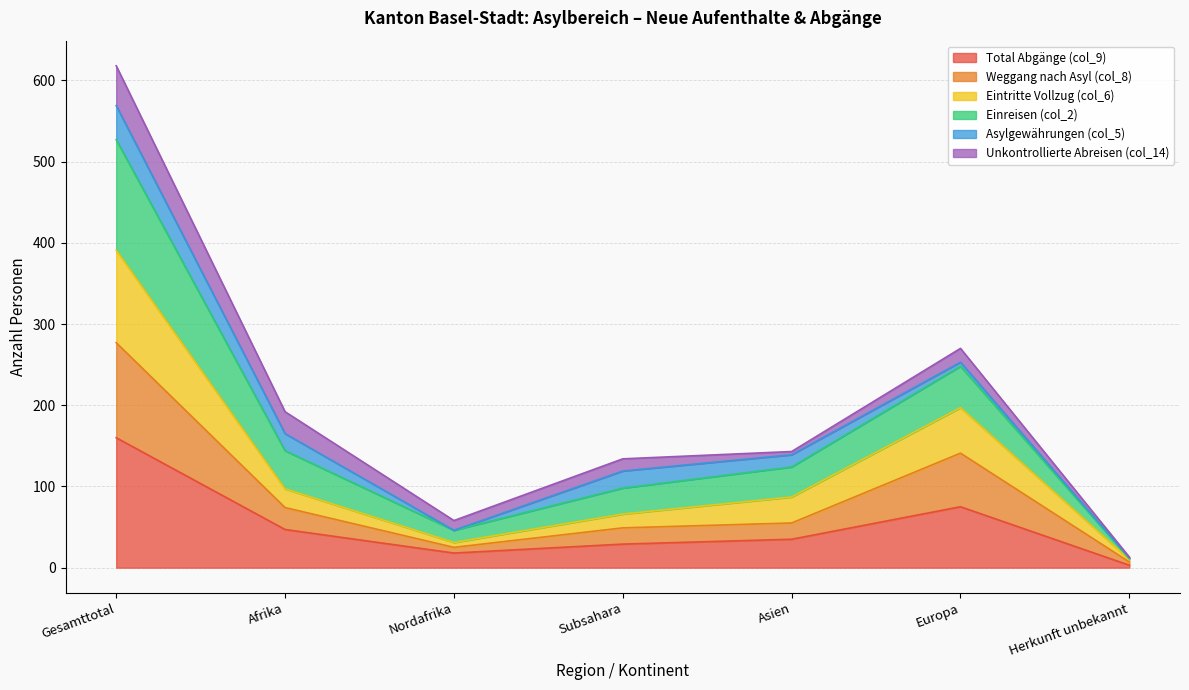

At which label does Total Abgänge (col_9) reach its minimum?

Herkunft unbekannt